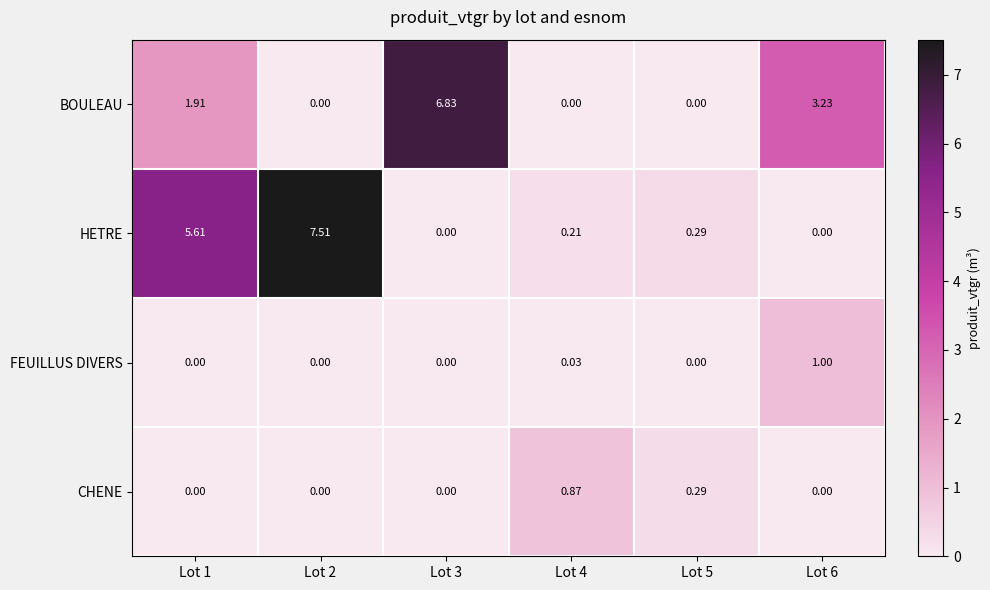

Which series has the largest total across all categories?

HETRE